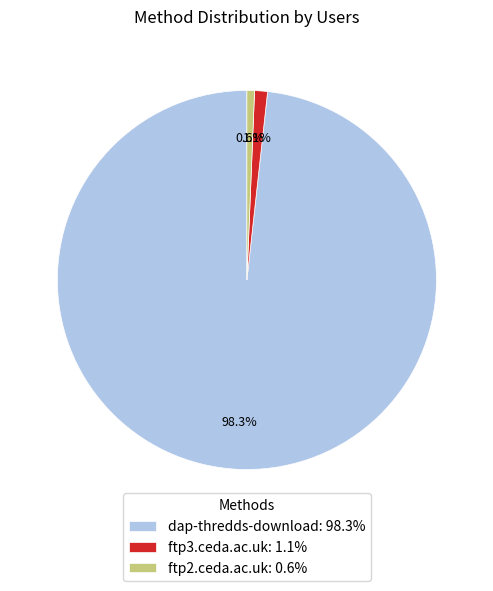

True or false: ftp3.ceda.ac.uk accounts for 10% of the total.

False